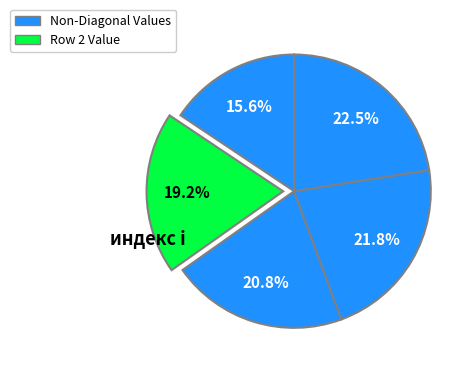

To the nearest percent, what is the difference between the largest and smallest slice percentages?

7%